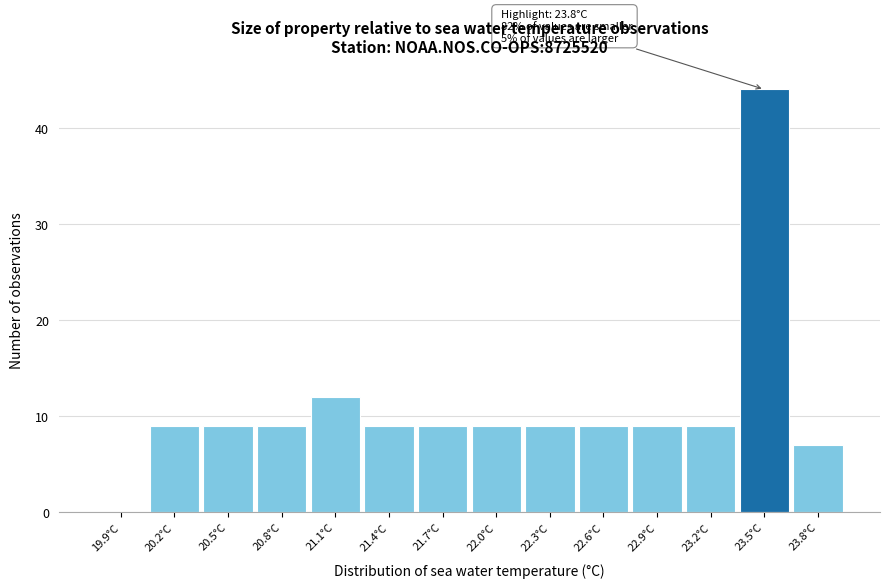

Reading right to left, transcribe all the data shown in this chart.

23.8°C=7	23.5°C=44	23.2°C=9	22.9°C=9	22.6°C=9	22.3°C=9	22.0°C=9	21.7°C=9	21.4°C=9	21.1°C=12	20.8°C=9	20.5°C=9	20.2°C=9	19.9°C=0